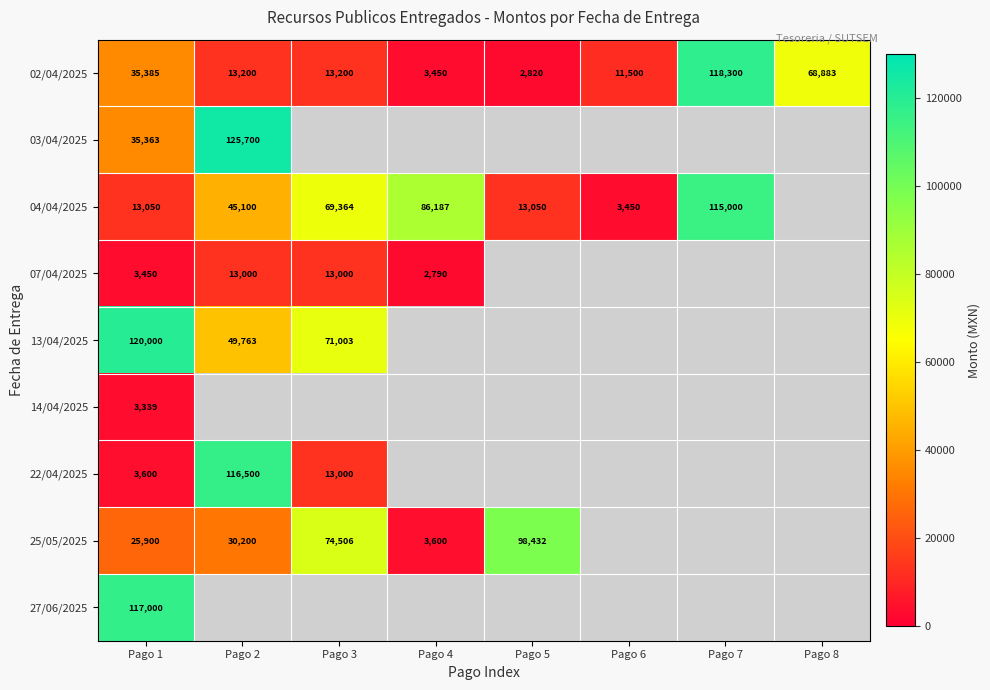

At how many categories does at least one series exceed 82567?

5